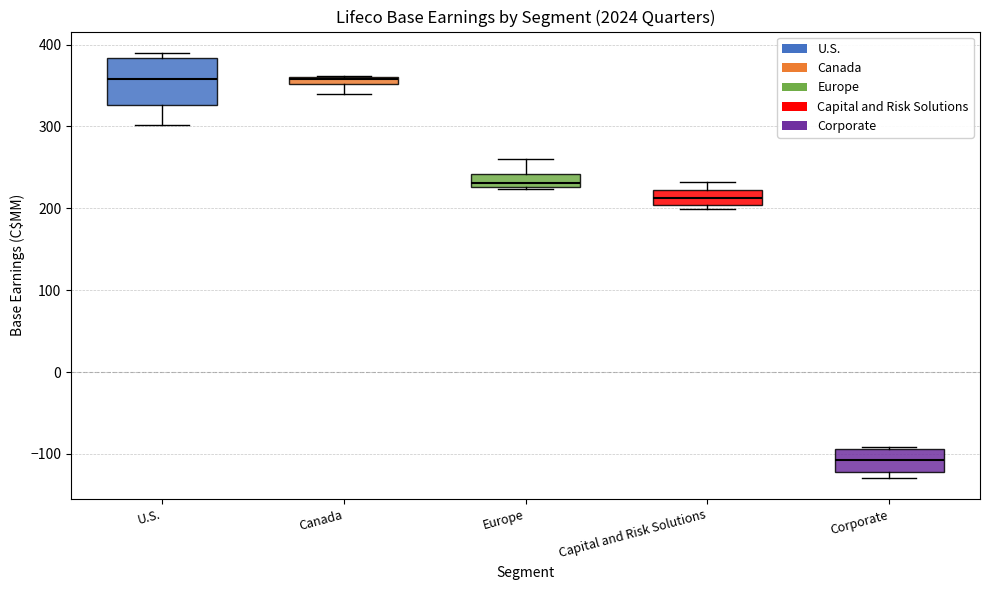

Which box is the tallest, from its lower edge to its upper edge?

U.S.